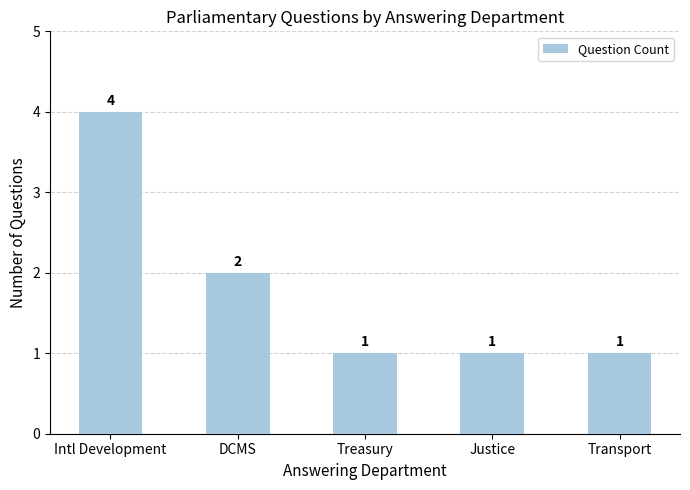

Count the values in the range 1 to 2.

4